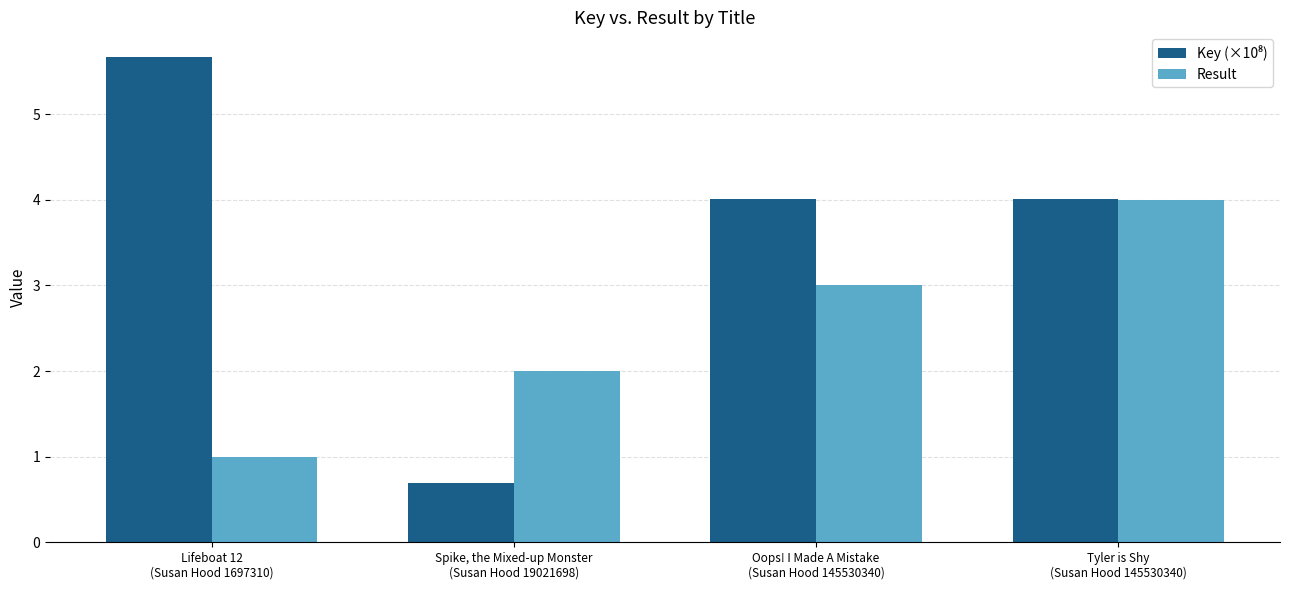

What is the greatest value displayed?

5.7